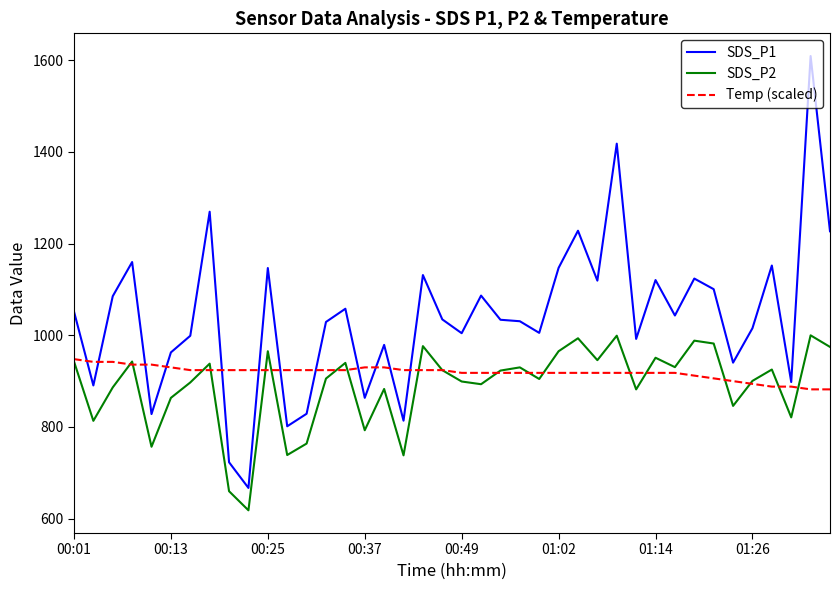

True or false: Temp (scaled) and SDS_P1 intersect in this chart.

True